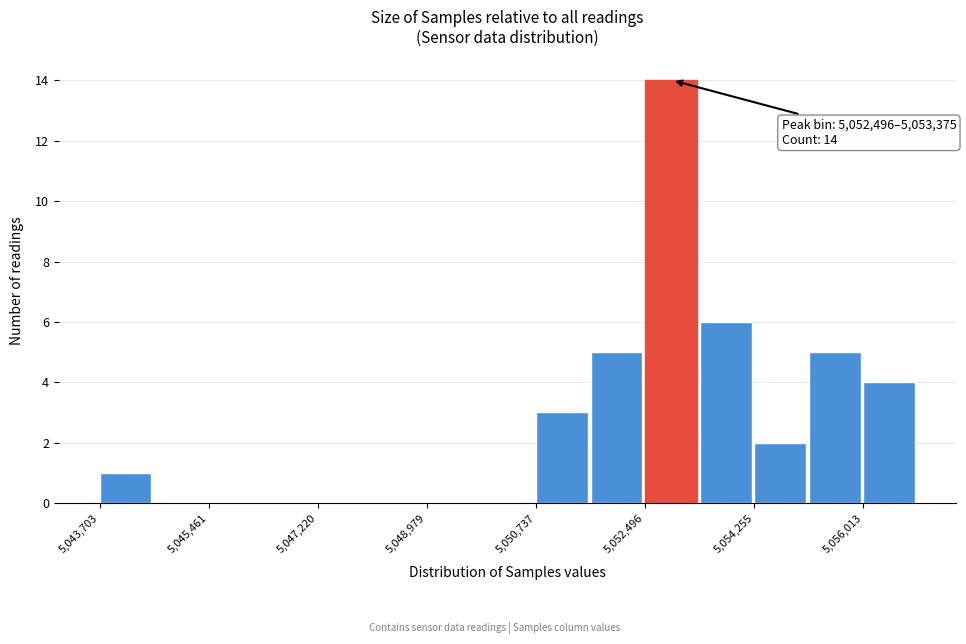

Which range on the x-axis has the tallest bar?

5052400 to 5053400